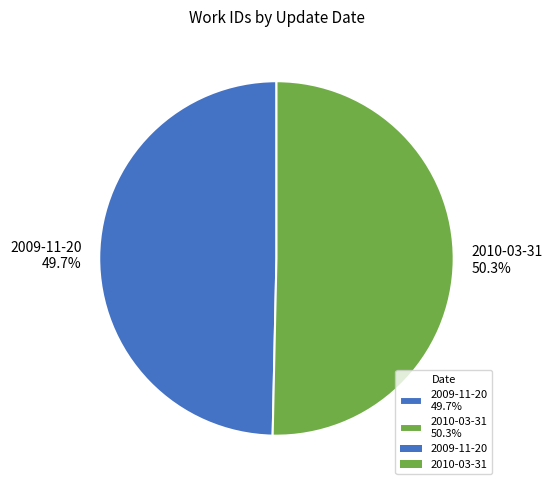

Which category has the biggest portion of the pie?

2010-03-31